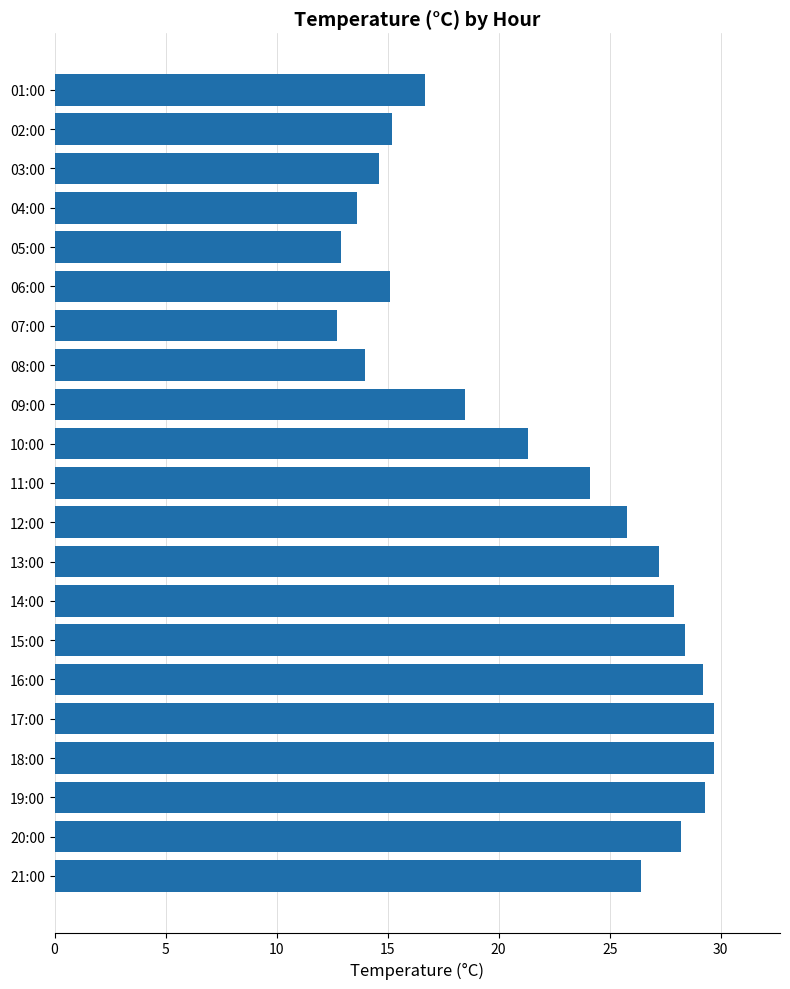

Which has a higher value, 16:00 or 10:00?

16:00